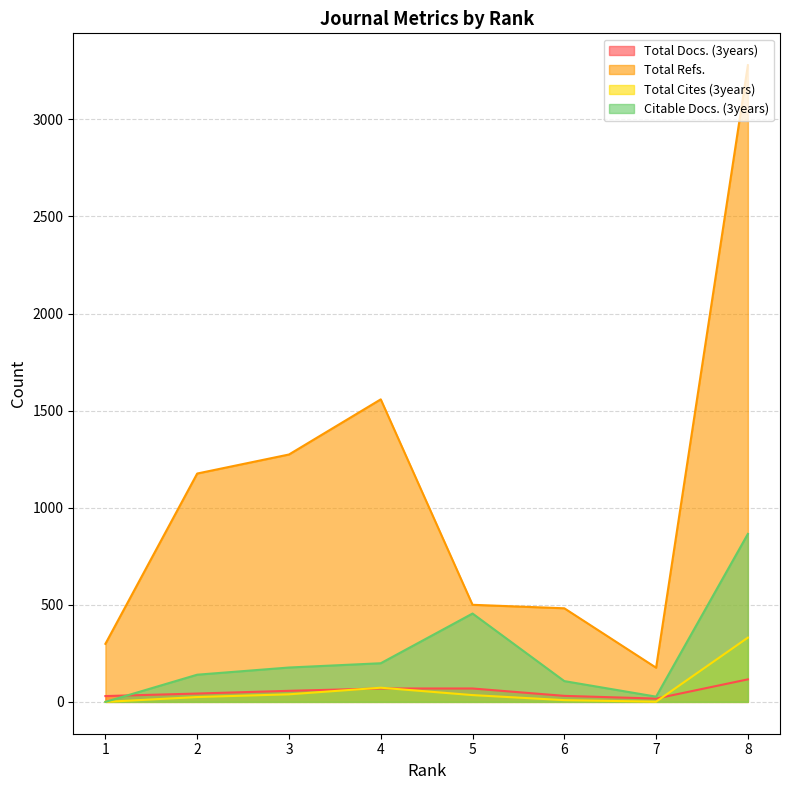

How many values in the Total Docs. (3years) series are below 57?

4